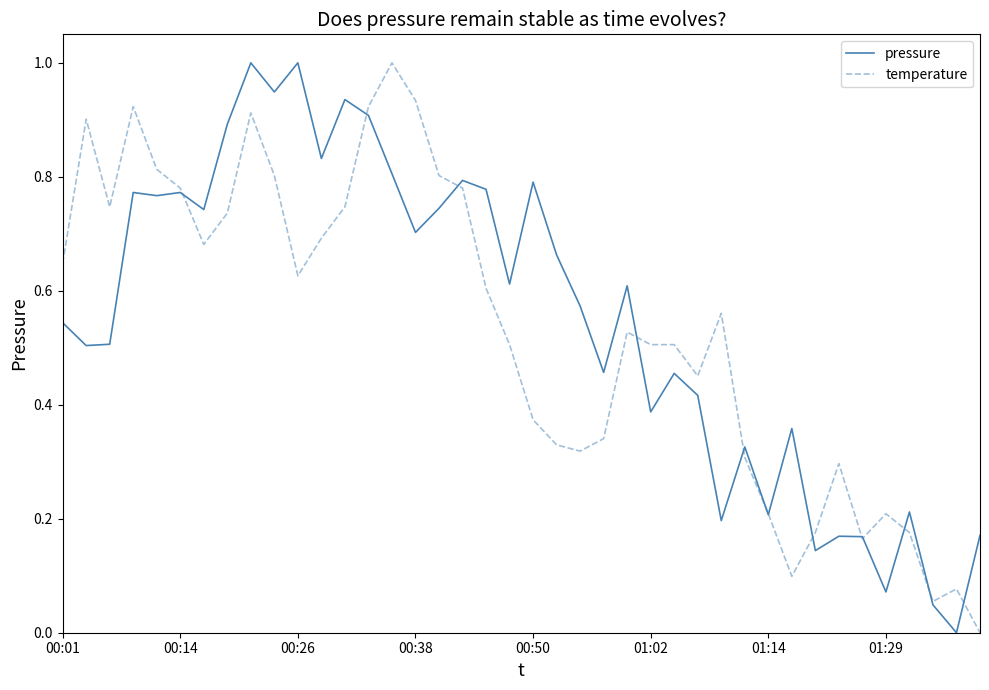

Which series has the largest total across all categories?

pressure